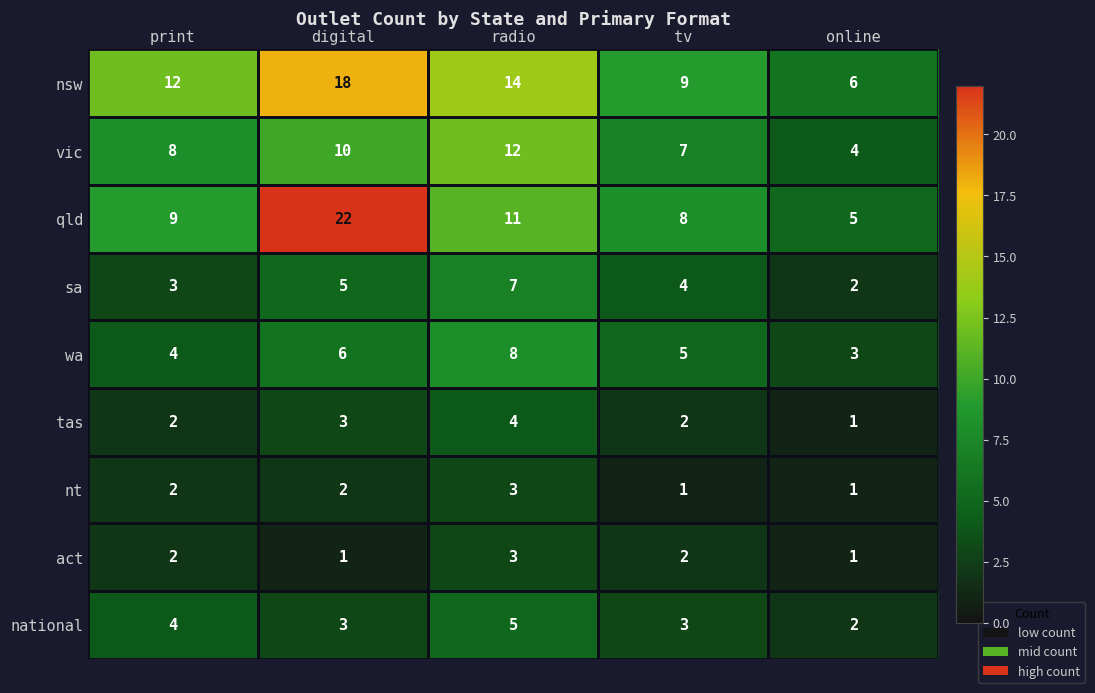

At which label does qld reach its minimum?

online